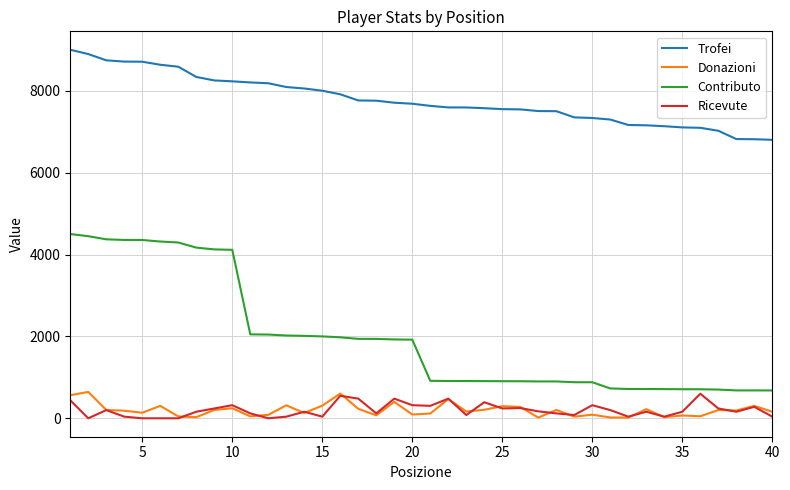

How many lines are shown in the chart?

4